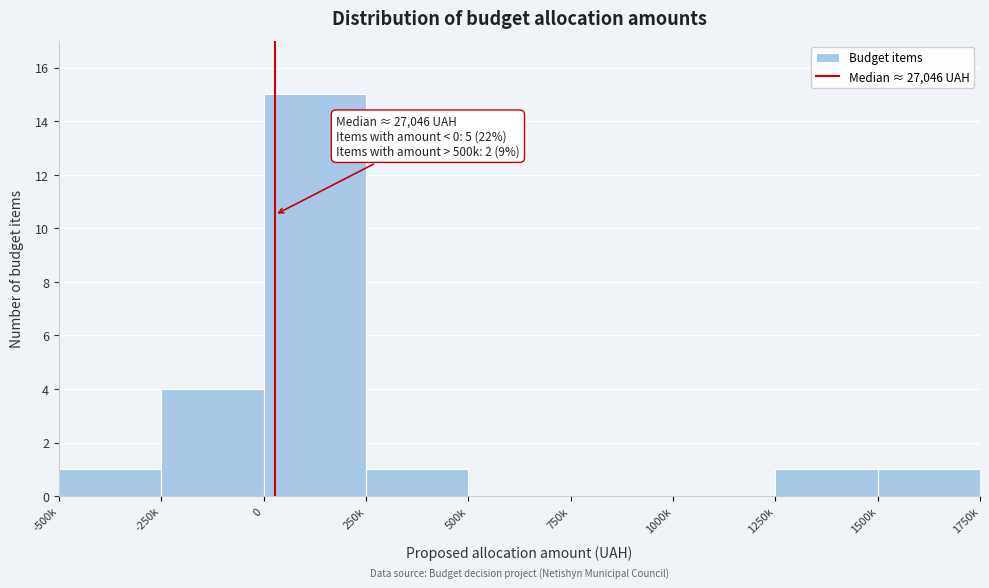

Reading left to right, transcribe all the data shown in this chart.

-500k=1	-250k=4	0=15	250k=1	500k=0	750k=0	1000k=0	1250k=1	1500k=1